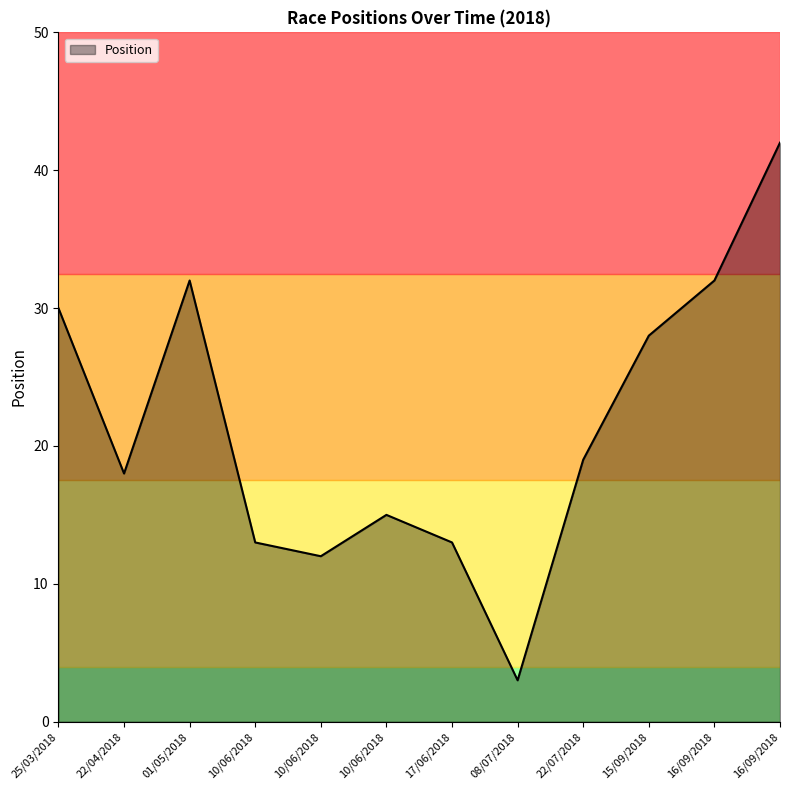

What is the ratio of the value at 16/09/2018 to the value at 01/05/2018?

1.0